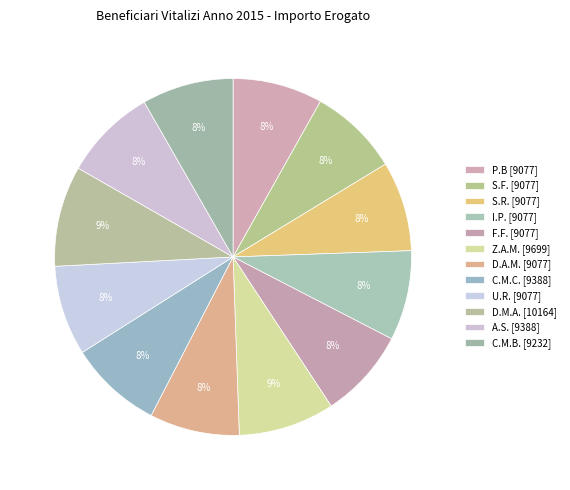

To the nearest percent, what is the combined percentage of D.M.A. and P.B?

17%